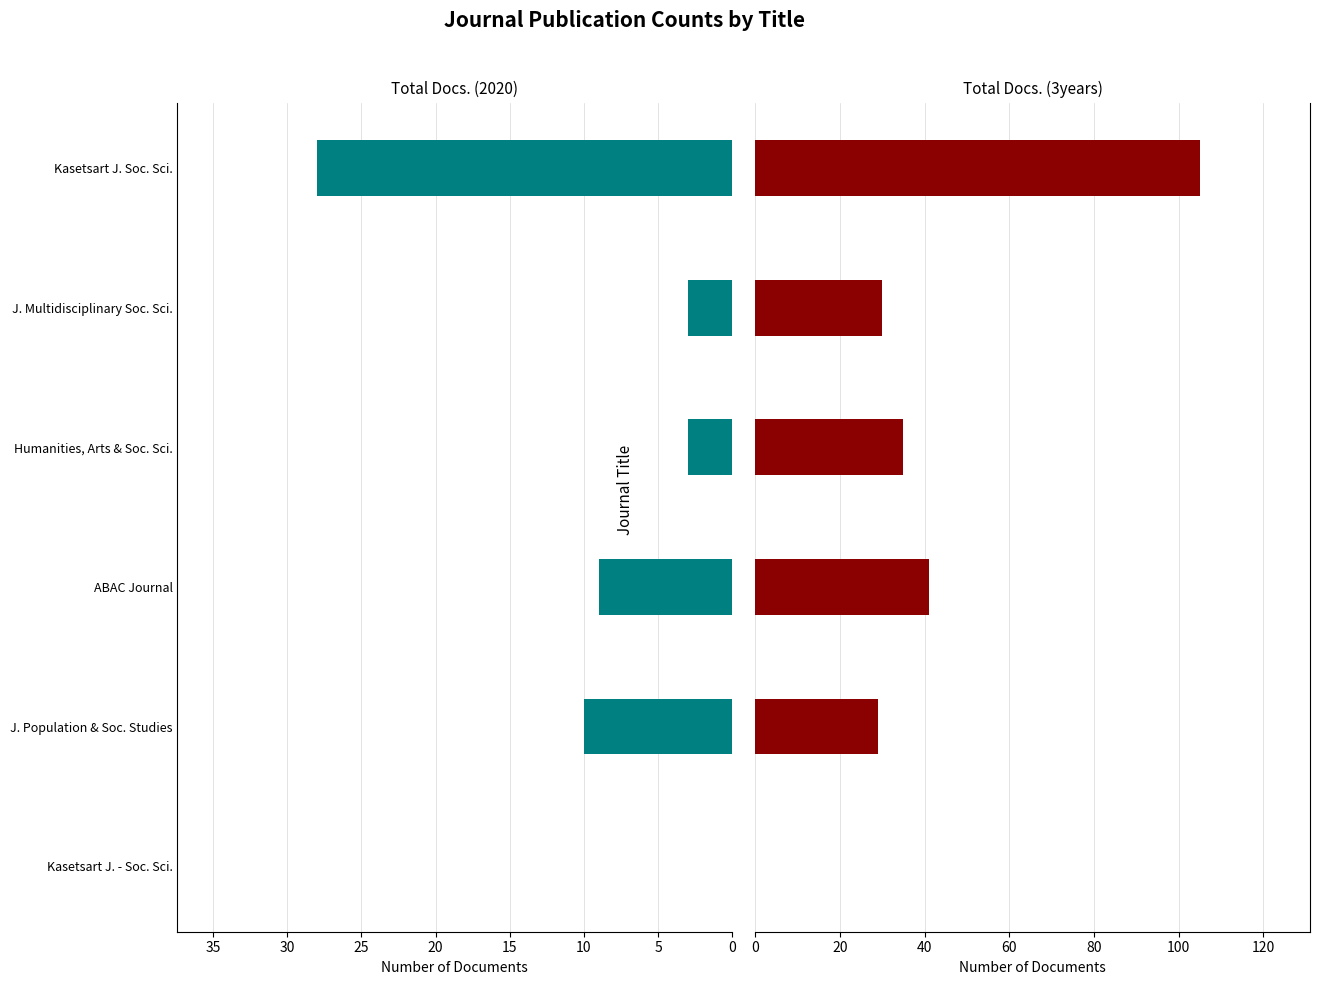

Is it true that Total Docs. (3years) equals 62 at Humanities, Arts & Soc. Sci.?

False